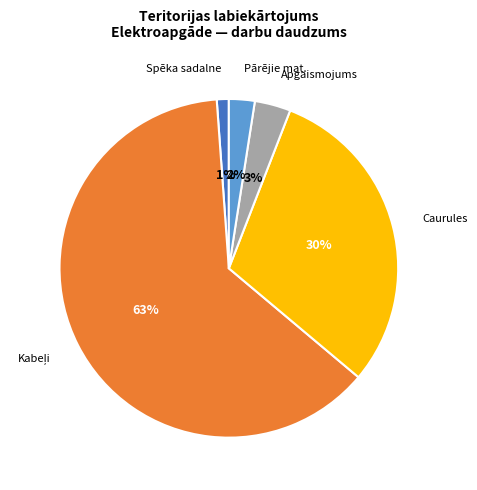

Which category has the smallest portion of the pie?

Spēka sadalne